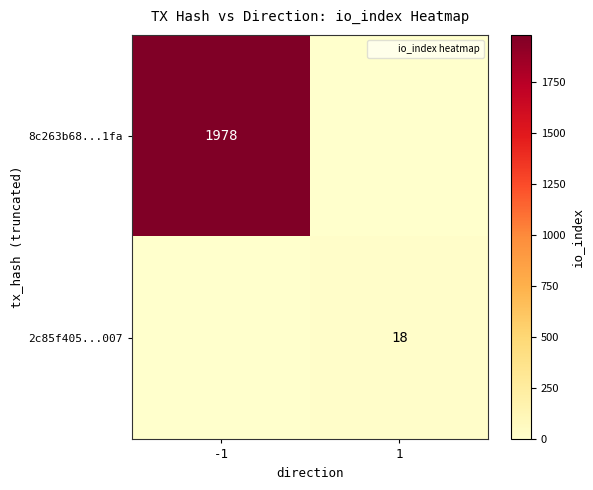

What is the total value across all series at -1?

1978